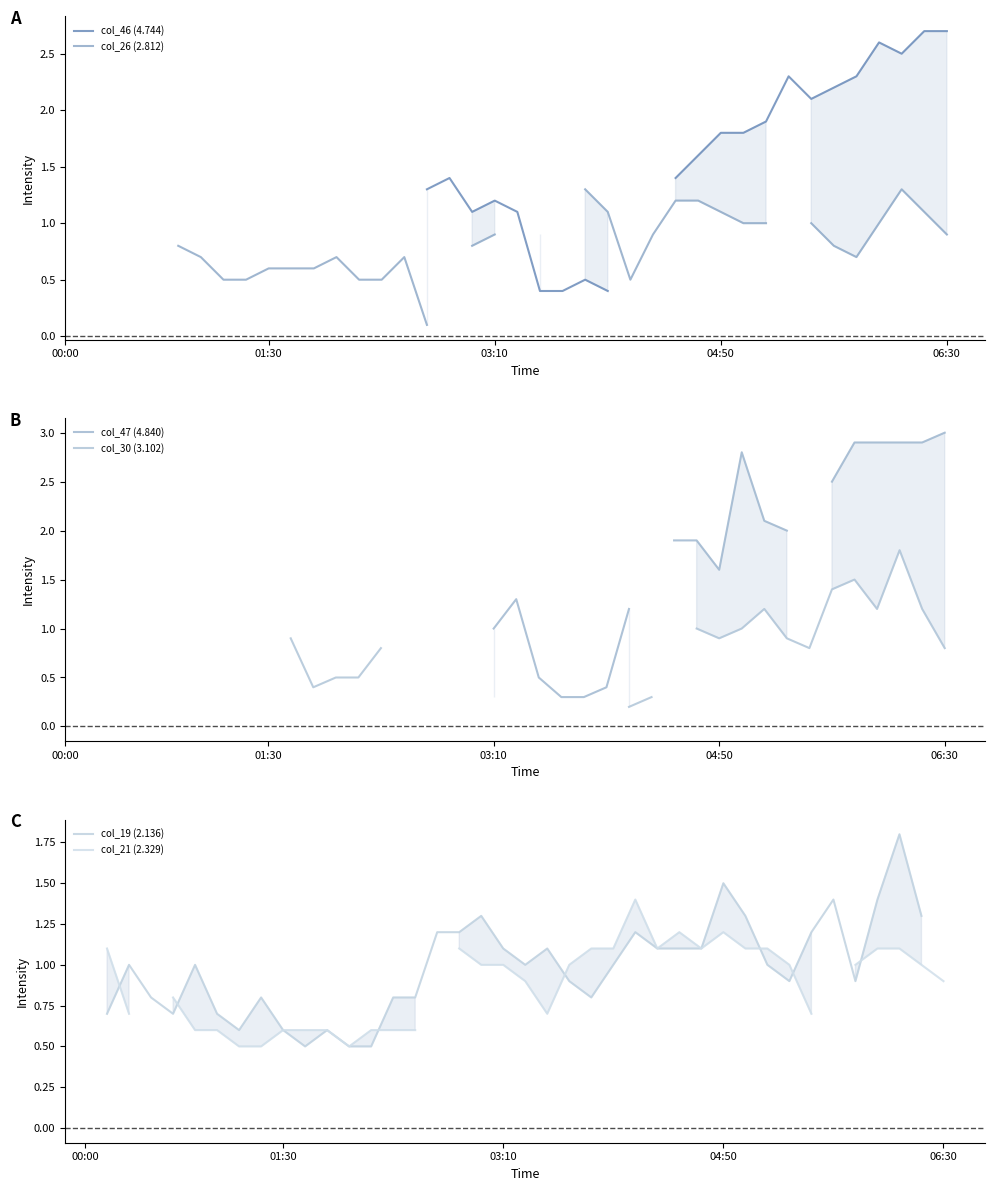

What are all the series names shown in the legend?

col_46 (4.744), col_26 (2.812), col_47 (4.840), col_30 (3.102), col_19 (2.136), col_21 (2.329)